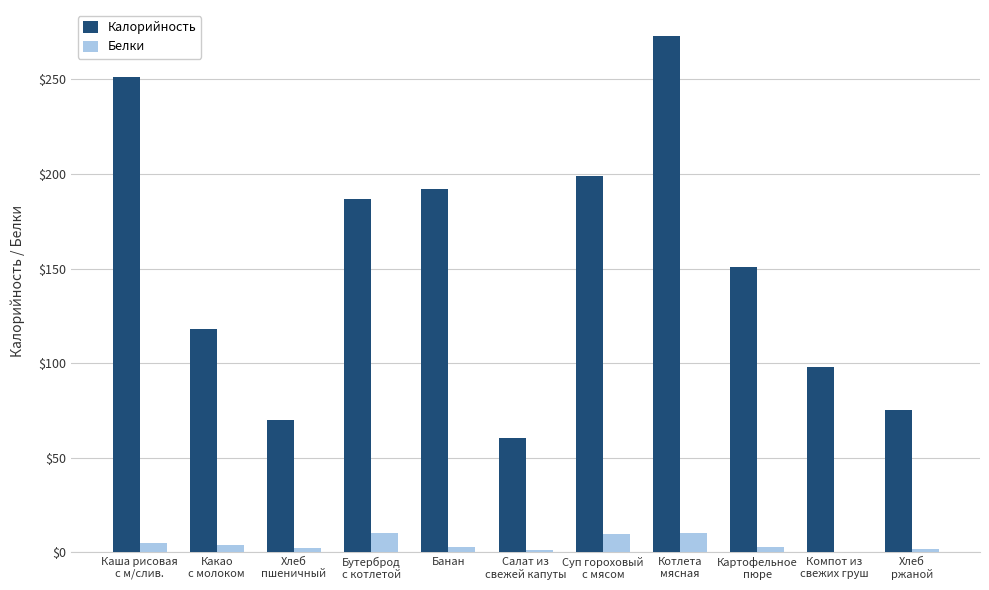

What is the greatest value displayed?

273.0